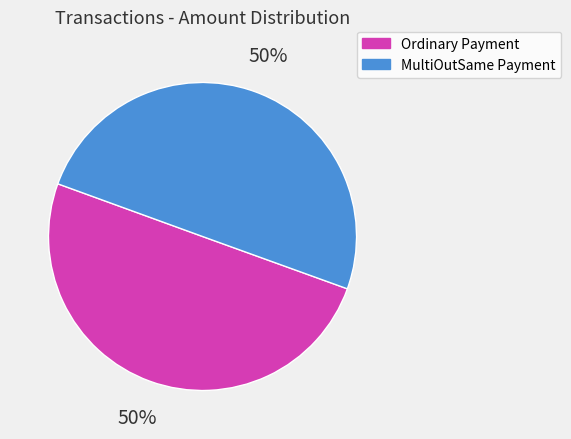

To the nearest percent, what is the average slice percentage?

50%